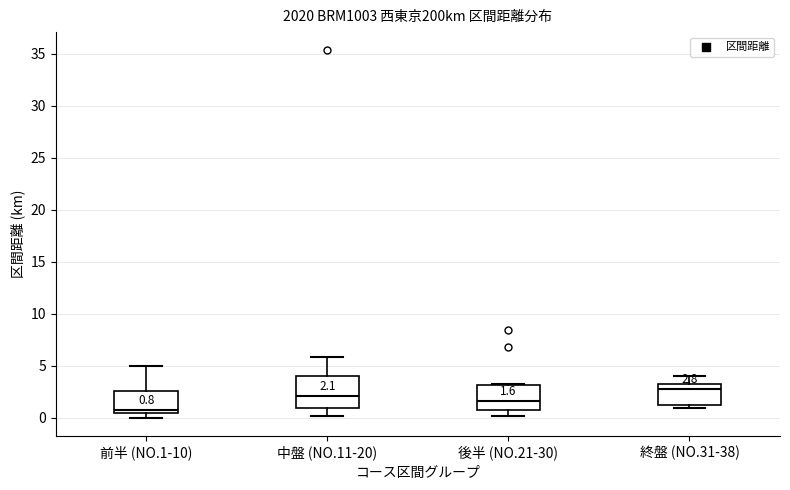

Which box's median line is the highest?

終盤 (NO.31-38)